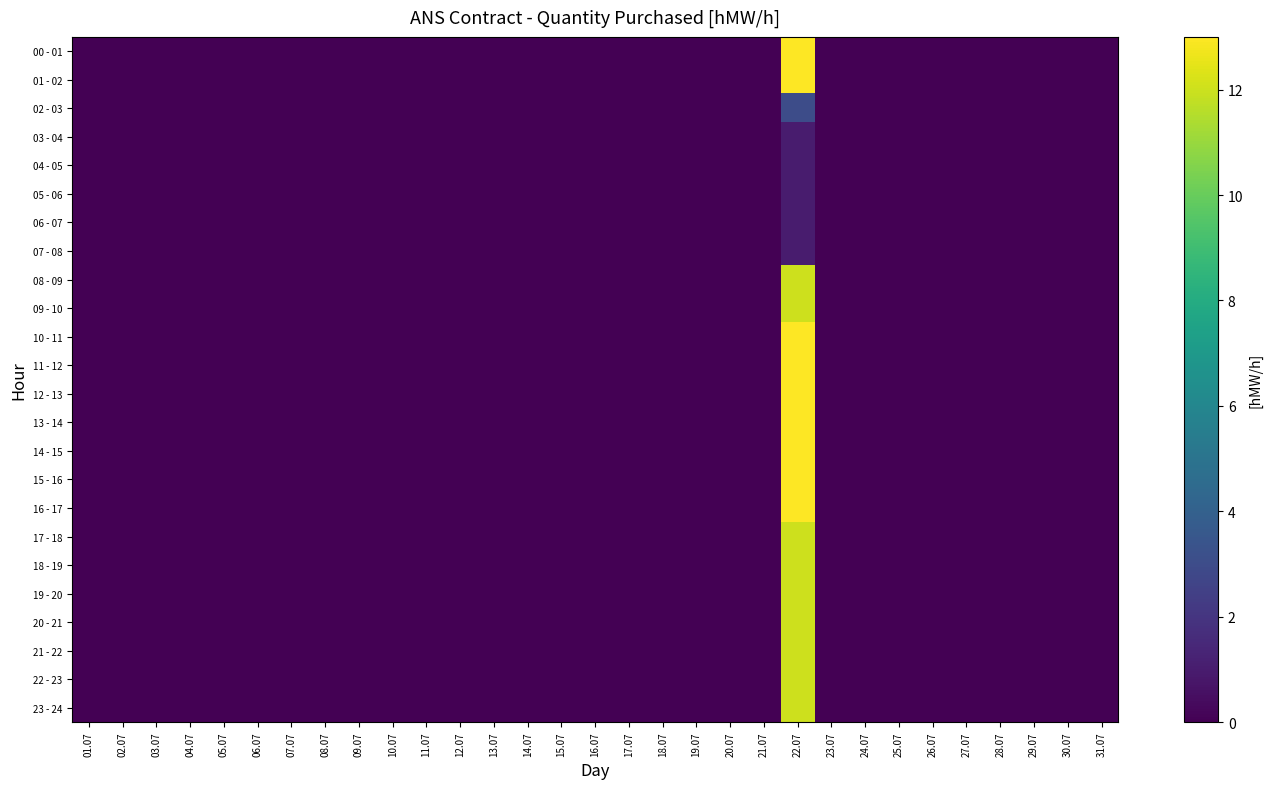

Reading right to left, transcribe all the data shown in this chart.

00 - 01: 31.07=0	30.07=0	29.07=0	28.07=0	27.07=0	26.07=0	25.07=0	24.07=0	23.07=0	22.07=13	21.07=0	20.07=0	19.07=0	18.07=0	17.07=0	16.07=0	15.07=0	14.07=0	13.07=0	12.07=0	11.07=0	10.07=0	09.07=0	08.07=0	07.07=0	06.07=0	05.07=0	04.07=0	03.07=0	02.07=0	01.07=0
01 - 02: 31.07=0	30.07=0	29.07=0	28.07=0	27.07=0	26.07=0	25.07=0	24.07=0	23.07=0	22.07=13	21.07=0	20.07=0	19.07=0	18.07=0	17.07=0	16.07=0	15.07=0	14.07=0	13.07=0	12.07=0	11.07=0	10.07=0	09.07=0	08.07=0	07.07=0	06.07=0	05.07=0	04.07=0	03.07=0	02.07=0	01.07=0
02 - 03: 31.07=0	30.07=0	29.07=0	28.07=0	27.07=0	26.07=0	25.07=0	24.07=0	23.07=0	22.07=3	21.07=0	20.07=0	19.07=0	18.07=0	17.07=0	16.07=0	15.07=0	14.07=0	13.07=0	12.07=0	11.07=0	10.07=0	09.07=0	08.07=0	07.07=0	06.07=0	05.07=0	04.07=0	03.07=0	02.07=0	01.07=0
03 - 04: 31.07=0	30.07=0	29.07=0	28.07=0	27.07=0	26.07=0	25.07=0	24.07=0	23.07=0	22.07=1	21.07=0	20.07=0	19.07=0	18.07=0	17.07=0	16.07=0	15.07=0	14.07=0	13.07=0	12.07=0	11.07=0	10.07=0	09.07=0	08.07=0	07.07=0	06.07=0	05.07=0	04.07=0	03.07=0	02.07=0	01.07=0
04 - 05: 31.07=0	30.07=0	29.07=0	28.07=0	27.07=0	26.07=0	25.07=0	24.07=0	23.07=0	22.07=1	21.07=0	20.07=0	19.07=0	18.07=0	17.07=0	16.07=0	15.07=0	14.07=0	13.07=0	12.07=0	11.07=0	10.07=0	09.07=0	08.07=0	07.07=0	06.07=0	05.07=0	04.07=0	03.07=0	02.07=0	01.07=0
05 - 06: 31.07=0	30.07=0	29.07=0	28.07=0	27.07=0	26.07=0	25.07=0	24.07=0	23.07=0	22.07=1	21.07=0	20.07=0	19.07=0	18.07=0	17.07=0	16.07=0	15.07=0	14.07=0	13.07=0	12.07=0	11.07=0	10.07=0	09.07=0	08.07=0	07.07=0	06.07=0	05.07=0	04.07=0	03.07=0	02.07=0	01.07=0
06 - 07: 31.07=0	30.07=0	29.07=0	28.07=0	27.07=0	26.07=0	25.07=0	24.07=0	23.07=0	22.07=1	21.07=0	20.07=0	19.07=0	18.07=0	17.07=0	16.07=0	15.07=0	14.07=0	13.07=0	12.07=0	11.07=0	10.07=0	09.07=0	08.07=0	07.07=0	06.07=0	05.07=0	04.07=0	03.07=0	02.07=0	01.07=0
07 - 08: 31.07=0	30.07=0	29.07=0	28.07=0	27.07=0	26.07=0	25.07=0	24.07=0	23.07=0	22.07=1	21.07=0	20.07=0	19.07=0	18.07=0	17.07=0	16.07=0	15.07=0	14.07=0	13.07=0	12.07=0	11.07=0	10.07=0	09.07=0	08.07=0	07.07=0	06.07=0	05.07=0	04.07=0	03.07=0	02.07=0	01.07=0
08 - 09: 31.07=0	30.07=0	29.07=0	28.07=0	27.07=0	26.07=0	25.07=0	24.07=0	23.07=0	22.07=12	21.07=0	20.07=0	19.07=0	18.07=0	17.07=0	16.07=0	15.07=0	14.07=0	13.07=0	12.07=0	11.07=0	10.07=0	09.07=0	08.07=0	07.07=0	06.07=0	05.07=0	04.07=0	03.07=0	02.07=0	01.07=0
09 - 10: 31.07=0	30.07=0	29.07=0	28.07=0	27.07=0	26.07=0	25.07=0	24.07=0	23.07=0	22.07=12	21.07=0	20.07=0	19.07=0	18.07=0	17.07=0	16.07=0	15.07=0	14.07=0	13.07=0	12.07=0	11.07=0	10.07=0	09.07=0	08.07=0	07.07=0	06.07=0	05.07=0	04.07=0	03.07=0	02.07=0	01.07=0
10 - 11: 31.07=0	30.07=0	29.07=0	28.07=0	27.07=0	26.07=0	25.07=0	24.07=0	23.07=0	22.07=13	21.07=0	20.07=0	19.07=0	18.07=0	17.07=0	16.07=0	15.07=0	14.07=0	13.07=0	12.07=0	11.07=0	10.07=0	09.07=0	08.07=0	07.07=0	06.07=0	05.07=0	04.07=0	03.07=0	02.07=0	01.07=0
11 - 12: 31.07=0	30.07=0	29.07=0	28.07=0	27.07=0	26.07=0	25.07=0	24.07=0	23.07=0	22.07=13	21.07=0	20.07=0	19.07=0	18.07=0	17.07=0	16.07=0	15.07=0	14.07=0	13.07=0	12.07=0	11.07=0	10.07=0	09.07=0	08.07=0	07.07=0	06.07=0	05.07=0	04.07=0	03.07=0	02.07=0	01.07=0
12 - 13: 31.07=0	30.07=0	29.07=0	28.07=0	27.07=0	26.07=0	25.07=0	24.07=0	23.07=0	22.07=13	21.07=0	20.07=0	19.07=0	18.07=0	17.07=0	16.07=0	15.07=0	14.07=0	13.07=0	12.07=0	11.07=0	10.07=0	09.07=0	08.07=0	07.07=0	06.07=0	05.07=0	04.07=0	03.07=0	02.07=0	01.07=0
13 - 14: 31.07=0	30.07=0	29.07=0	28.07=0	27.07=0	26.07=0	25.07=0	24.07=0	23.07=0	22.07=13	21.07=0	20.07=0	19.07=0	18.07=0	17.07=0	16.07=0	15.07=0	14.07=0	13.07=0	12.07=0	11.07=0	10.07=0	09.07=0	08.07=0	07.07=0	06.07=0	05.07=0	04.07=0	03.07=0	02.07=0	01.07=0
14 - 15: 31.07=0	30.07=0	29.07=0	28.07=0	27.07=0	26.07=0	25.07=0	24.07=0	23.07=0	22.07=13	21.07=0	20.07=0	19.07=0	18.07=0	17.07=0	16.07=0	15.07=0	14.07=0	13.07=0	12.07=0	11.07=0	10.07=0	09.07=0	08.07=0	07.07=0	06.07=0	05.07=0	04.07=0	03.07=0	02.07=0	01.07=0
15 - 16: 31.07=0	30.07=0	29.07=0	28.07=0	27.07=0	26.07=0	25.07=0	24.07=0	23.07=0	22.07=13	21.07=0	20.07=0	19.07=0	18.07=0	17.07=0	16.07=0	15.07=0	14.07=0	13.07=0	12.07=0	11.07=0	10.07=0	09.07=0	08.07=0	07.07=0	06.07=0	05.07=0	04.07=0	03.07=0	02.07=0	01.07=0
16 - 17: 31.07=0	30.07=0	29.07=0	28.07=0	27.07=0	26.07=0	25.07=0	24.07=0	23.07=0	22.07=13	21.07=0	20.07=0	19.07=0	18.07=0	17.07=0	16.07=0	15.07=0	14.07=0	13.07=0	12.07=0	11.07=0	10.07=0	09.07=0	08.07=0	07.07=0	06.07=0	05.07=0	04.07=0	03.07=0	02.07=0	01.07=0
17 - 18: 31.07=0	30.07=0	29.07=0	28.07=0	27.07=0	26.07=0	25.07=0	24.07=0	23.07=0	22.07=12	21.07=0	20.07=0	19.07=0	18.07=0	17.07=0	16.07=0	15.07=0	14.07=0	13.07=0	12.07=0	11.07=0	10.07=0	09.07=0	08.07=0	07.07=0	06.07=0	05.07=0	04.07=0	03.07=0	02.07=0	01.07=0
18 - 19: 31.07=0	30.07=0	29.07=0	28.07=0	27.07=0	26.07=0	25.07=0	24.07=0	23.07=0	22.07=12	21.07=0	20.07=0	19.07=0	18.07=0	17.07=0	16.07=0	15.07=0	14.07=0	13.07=0	12.07=0	11.07=0	10.07=0	09.07=0	08.07=0	07.07=0	06.07=0	05.07=0	04.07=0	03.07=0	02.07=0	01.07=0
19 - 20: 31.07=0	30.07=0	29.07=0	28.07=0	27.07=0	26.07=0	25.07=0	24.07=0	23.07=0	22.07=12	21.07=0	20.07=0	19.07=0	18.07=0	17.07=0	16.07=0	15.07=0	14.07=0	13.07=0	12.07=0	11.07=0	10.07=0	09.07=0	08.07=0	07.07=0	06.07=0	05.07=0	04.07=0	03.07=0	02.07=0	01.07=0
20 - 21: 31.07=0	30.07=0	29.07=0	28.07=0	27.07=0	26.07=0	25.07=0	24.07=0	23.07=0	22.07=12	21.07=0	20.07=0	19.07=0	18.07=0	17.07=0	16.07=0	15.07=0	14.07=0	13.07=0	12.07=0	11.07=0	10.07=0	09.07=0	08.07=0	07.07=0	06.07=0	05.07=0	04.07=0	03.07=0	02.07=0	01.07=0
21 - 22: 31.07=0	30.07=0	29.07=0	28.07=0	27.07=0	26.07=0	25.07=0	24.07=0	23.07=0	22.07=12	21.07=0	20.07=0	19.07=0	18.07=0	17.07=0	16.07=0	15.07=0	14.07=0	13.07=0	12.07=0	11.07=0	10.07=0	09.07=0	08.07=0	07.07=0	06.07=0	05.07=0	04.07=0	03.07=0	02.07=0	01.07=0
22 - 23: 31.07=0	30.07=0	29.07=0	28.07=0	27.07=0	26.07=0	25.07=0	24.07=0	23.07=0	22.07=12	21.07=0	20.07=0	19.07=0	18.07=0	17.07=0	16.07=0	15.07=0	14.07=0	13.07=0	12.07=0	11.07=0	10.07=0	09.07=0	08.07=0	07.07=0	06.07=0	05.07=0	04.07=0	03.07=0	02.07=0	01.07=0
23 - 24: 31.07=0	30.07=0	29.07=0	28.07=0	27.07=0	26.07=0	25.07=0	24.07=0	23.07=0	22.07=12	21.07=0	20.07=0	19.07=0	18.07=0	17.07=0	16.07=0	15.07=0	14.07=0	13.07=0	12.07=0	11.07=0	10.07=0	09.07=0	08.07=0	07.07=0	06.07=0	05.07=0	04.07=0	03.07=0	02.07=0	01.07=0